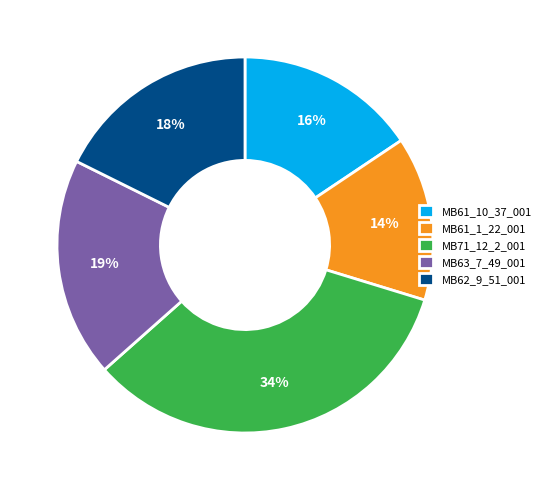

Does any single category account for the majority?

No